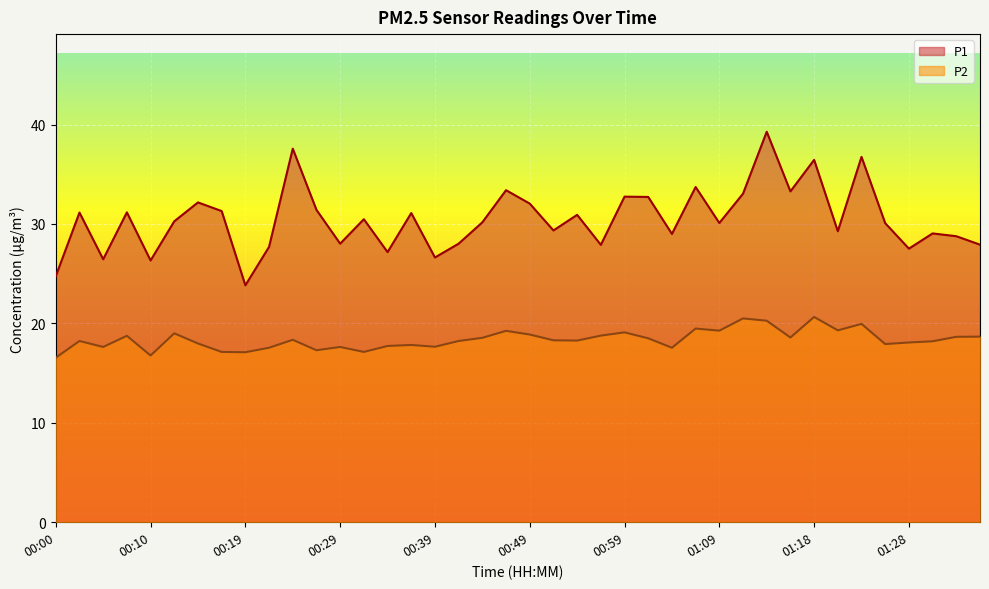

Between 00:00 and 01:06, which is larger?

01:06